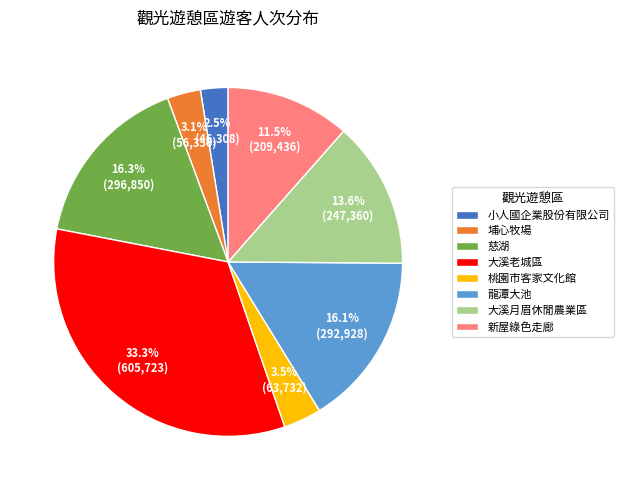

Does any single category account for the majority?

No